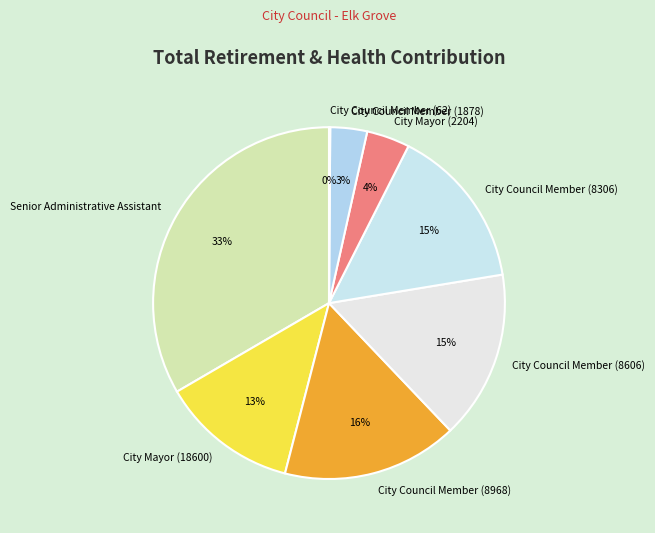

True or false: City Council Member (8968) accounts for 5% of the total.

False